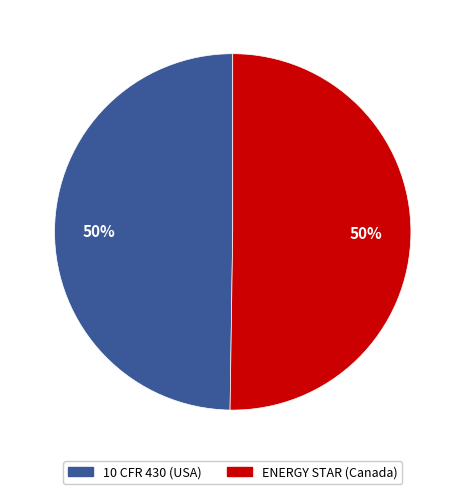

To the nearest percent, what is the average slice percentage?

50%